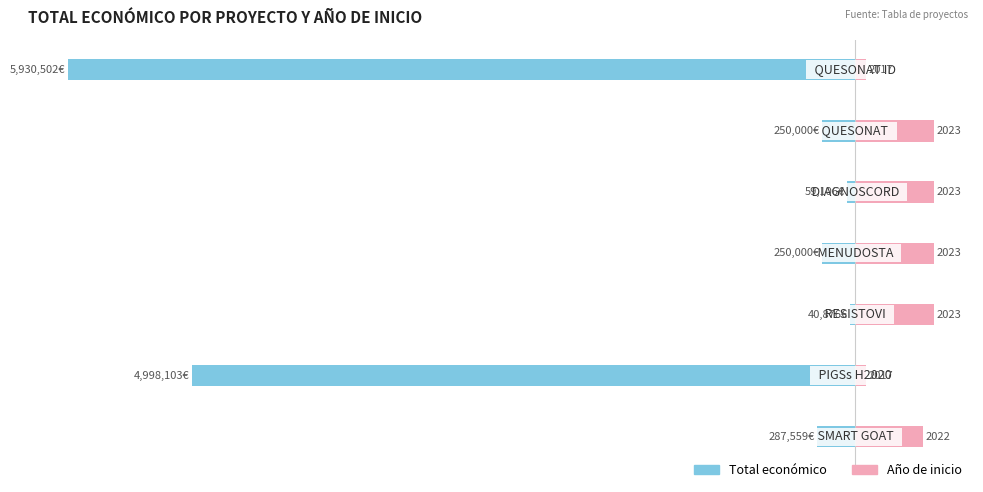

The Año de inicio series shows 0.9 at −100. True or false?

False